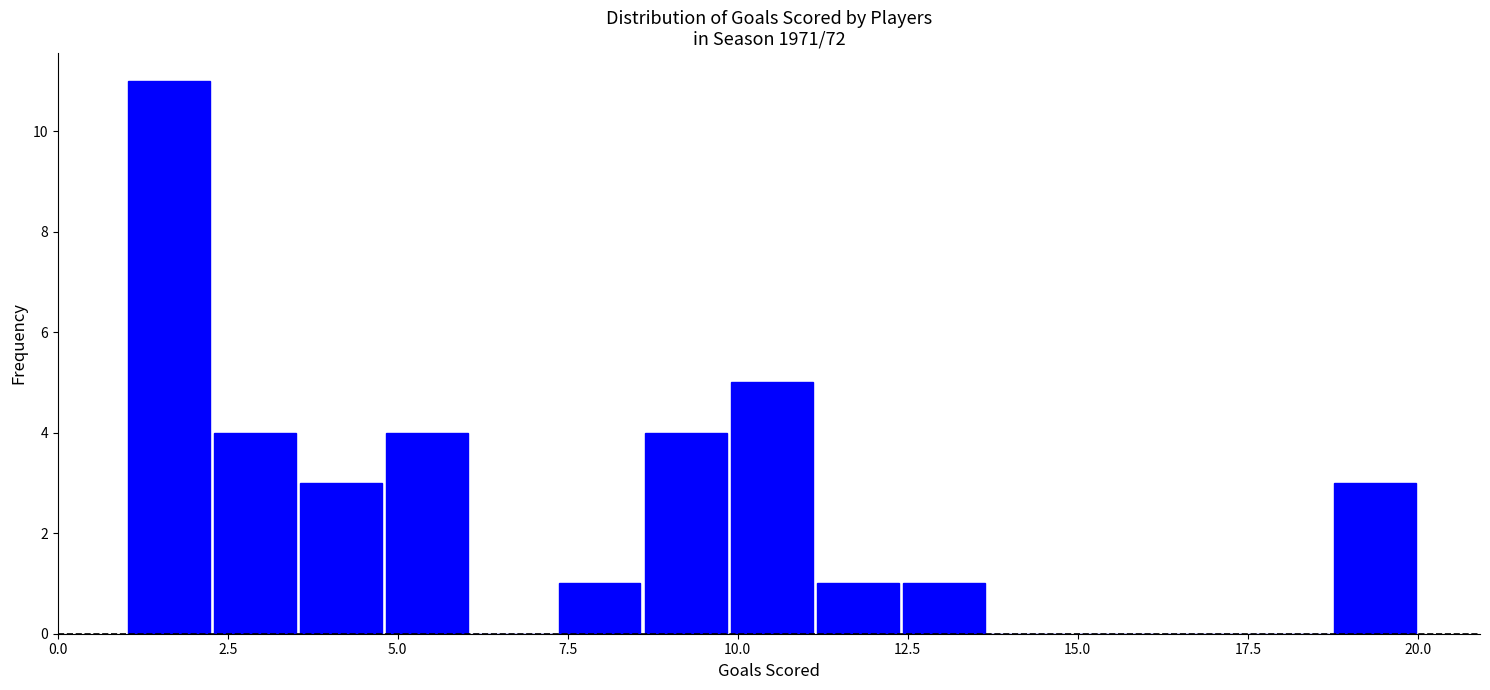

Read against the x-axis, roughly where is the centre of the tallest bar?

1.5